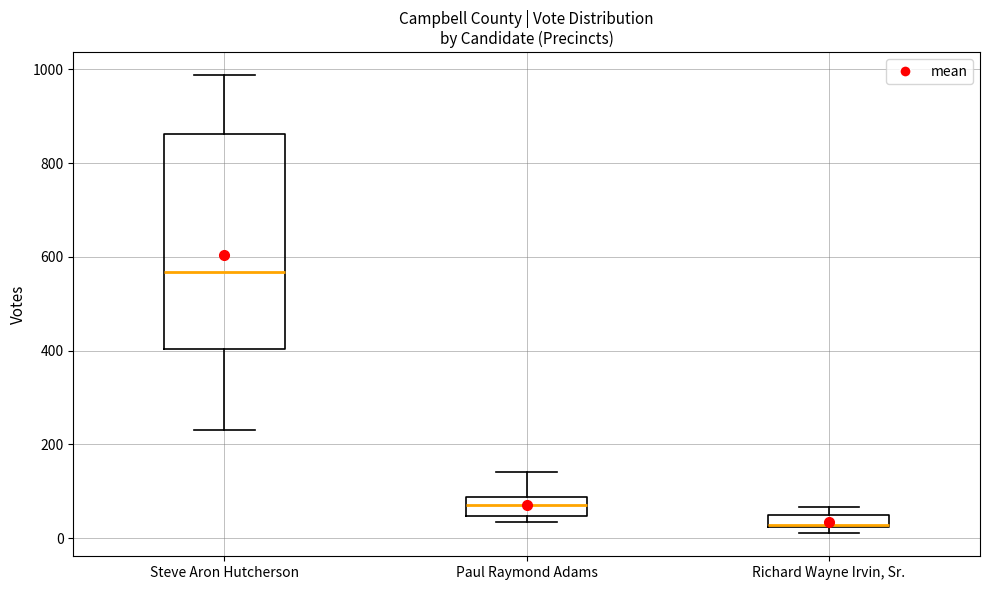

Where is the lower edge of the box for Richard Wayne Irvin, Sr. on the y-axis? The values are not printed on the chart, so give them approximately, as read against the axis.

20